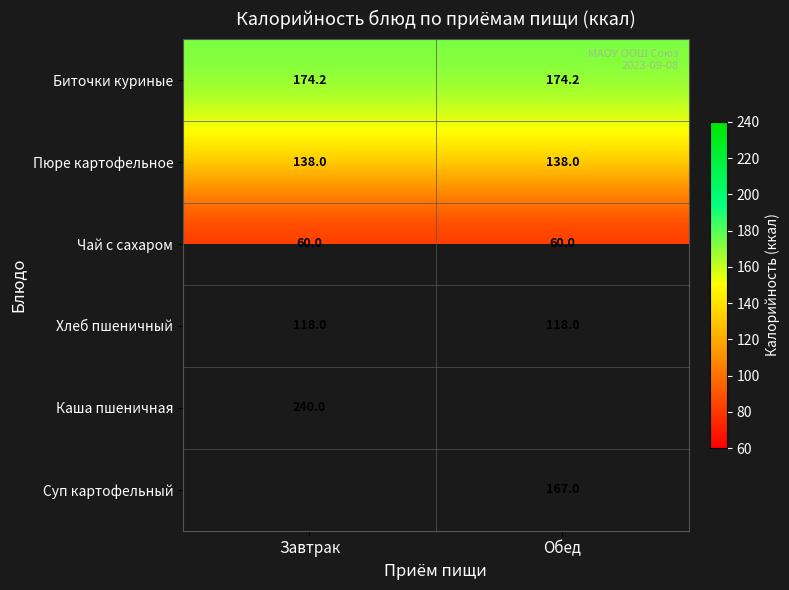

Is the value of Хлеб пшеничный at Завтрак greater than the value of Чай с сахаром at Обед?

Yes